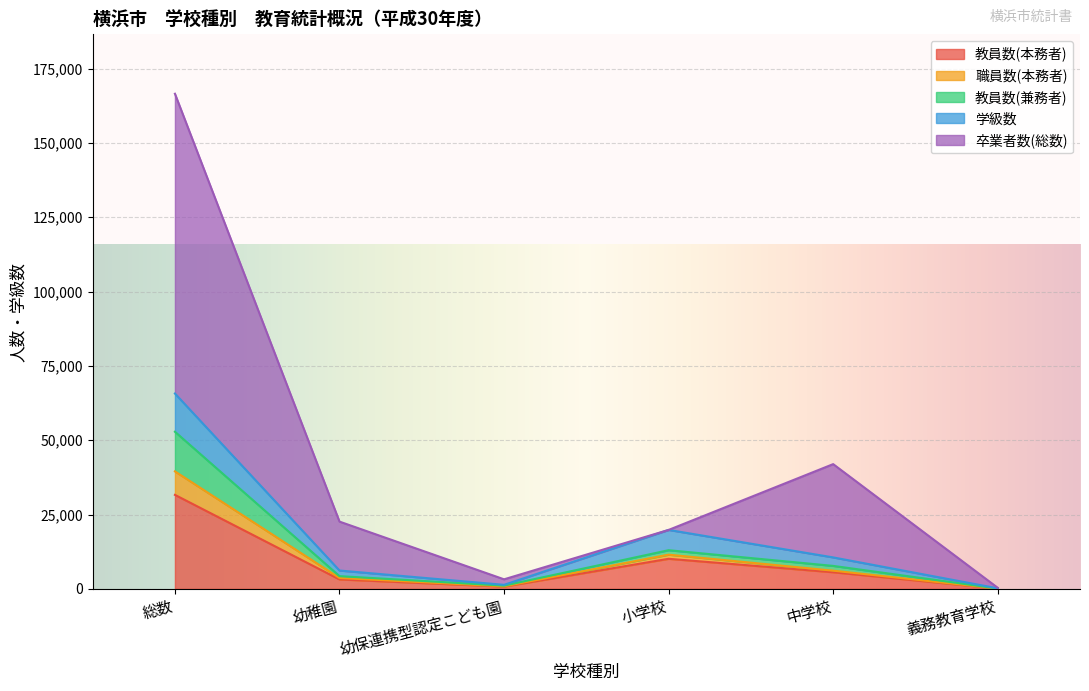

What is the total value across all series at 総数?

166545